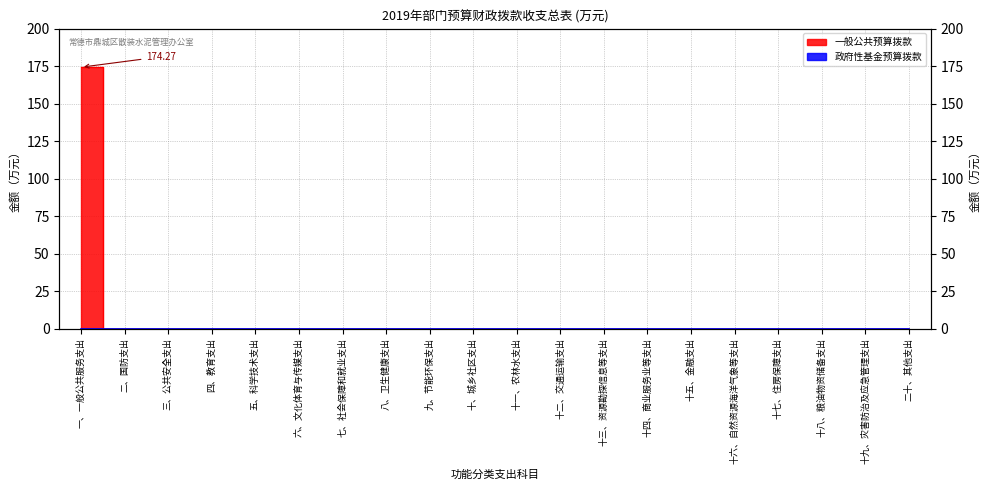

Reading left to right, what are all the values shown in this chart?

174.3	0.0	0.0	0.0	0.0	0.0	0.0	0.0	0.0	0.0	0.0	0.0	0.0	0.0	0.0	0.0	0.0	0.0	0.0	0.0